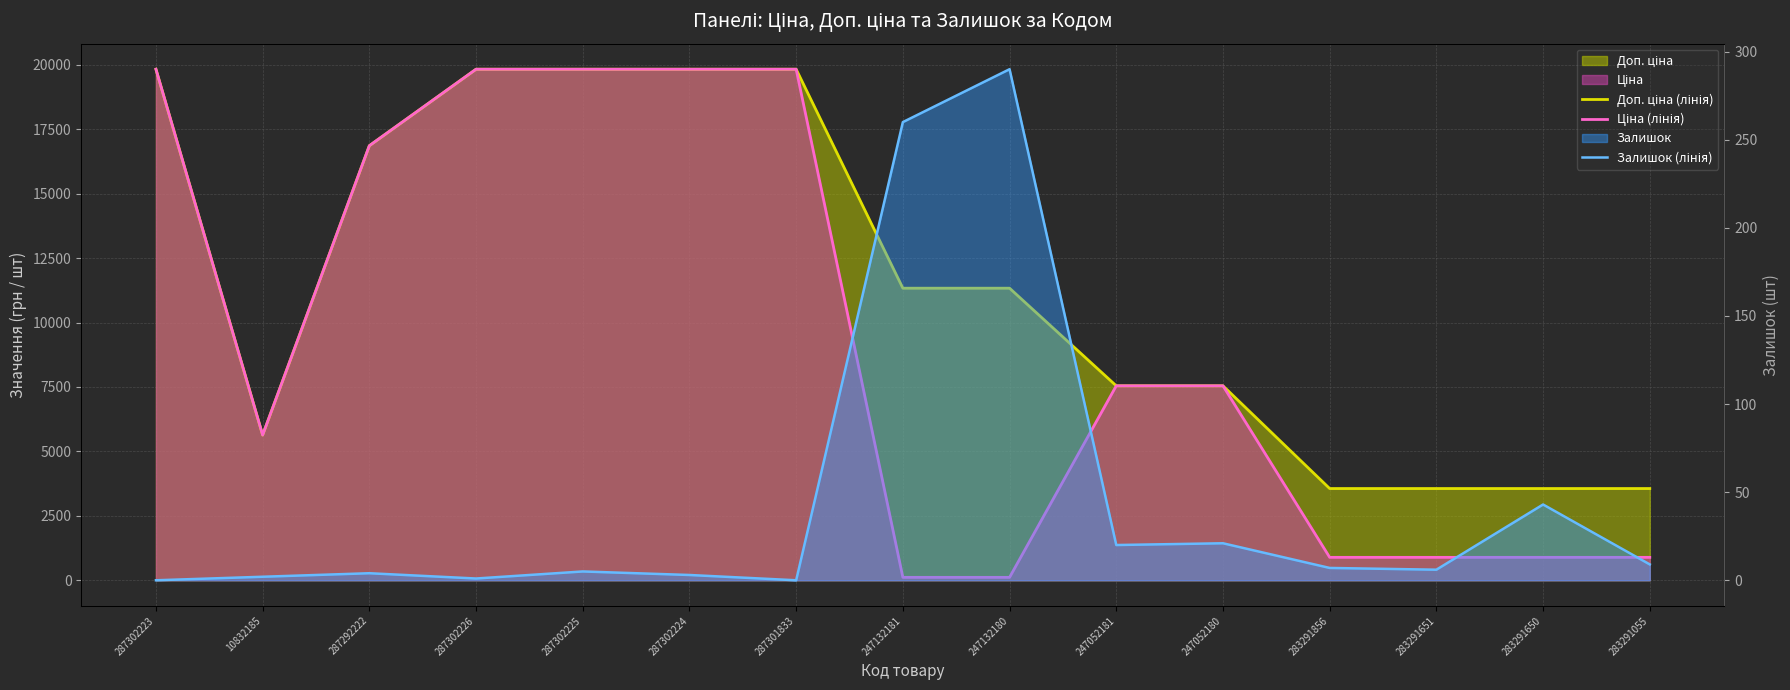

Which category has the highest value in the Доп. ціна (лінія) series?

287302223